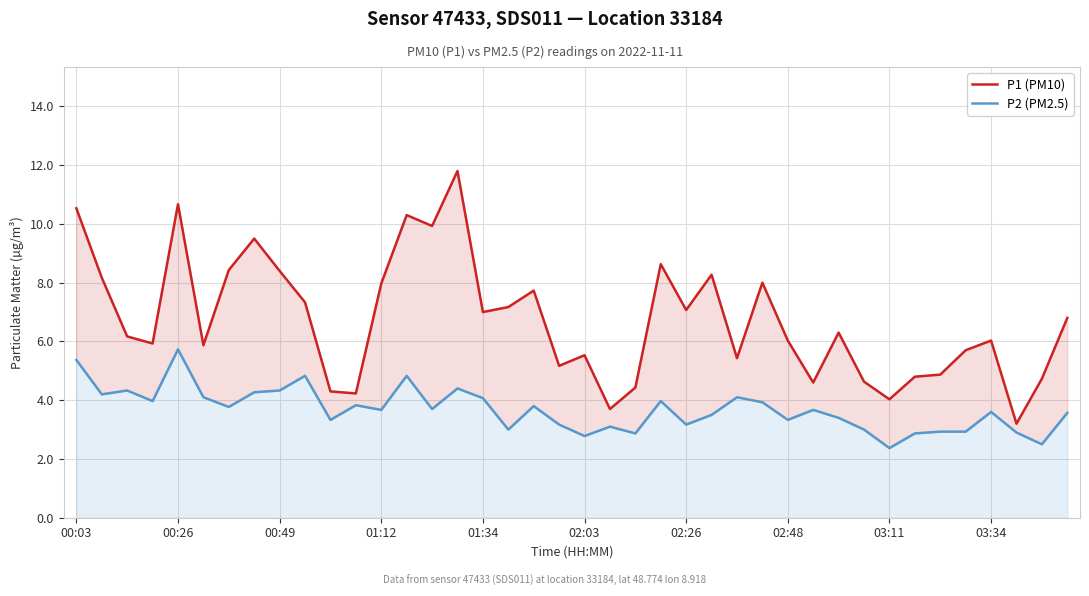

What is the difference between the second highest and minimum values in the P1 (PM10) series?

7.5